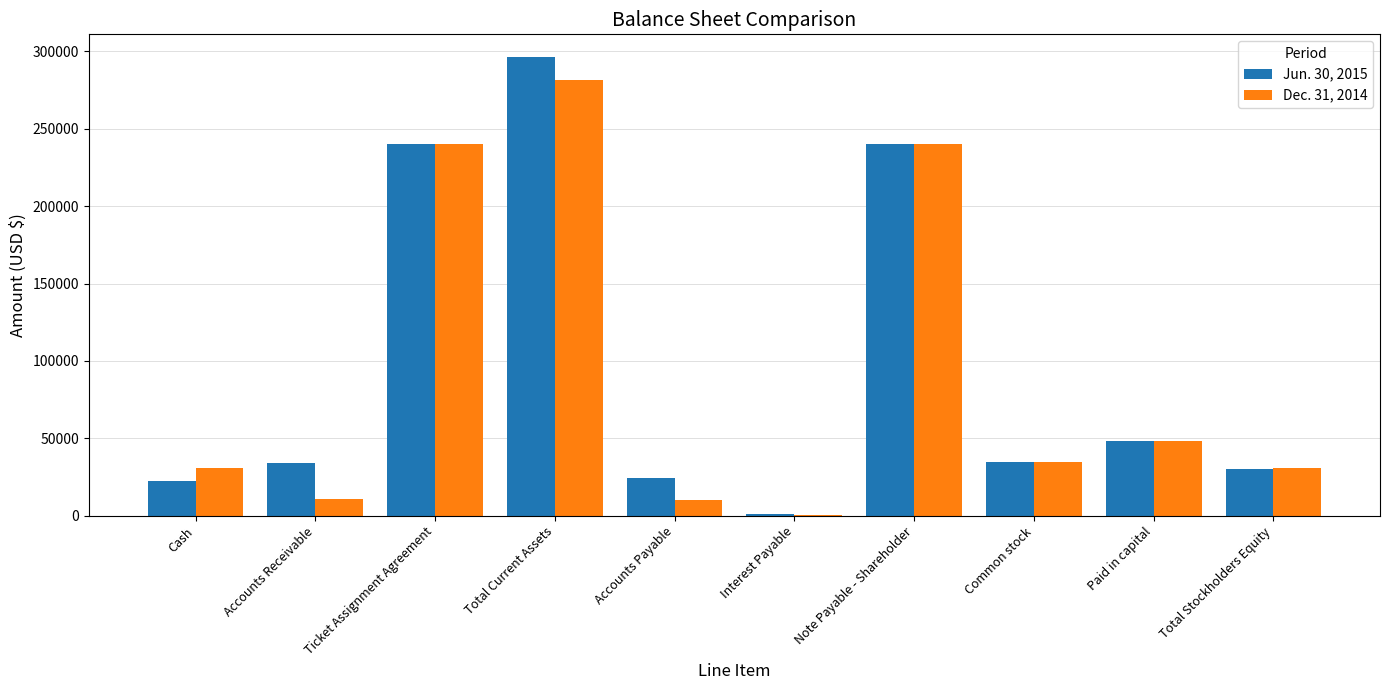

What is the difference between the Jun. 30, 2015 values at Note Payable - Shareholder and Accounts Receivable?

206000